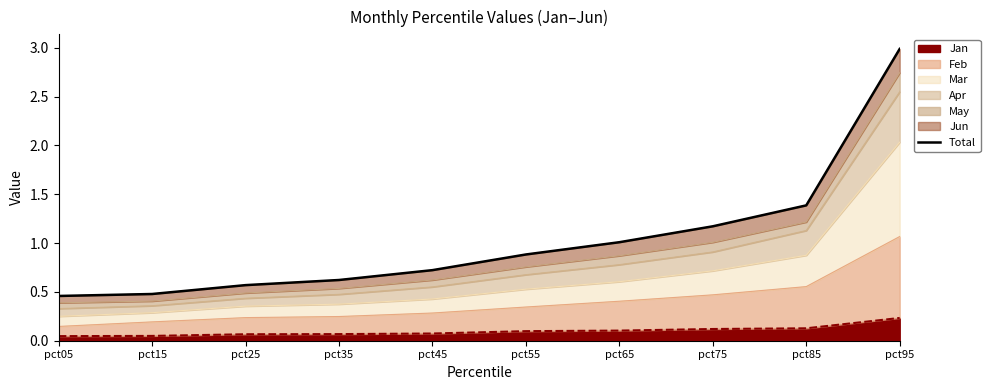

Reading left to right, list all the values displayed in this chart.

pct05=0.5	pct15=0.5	pct25=0.6	pct35=0.6	pct45=0.7	pct55=0.9	pct65=1.0	pct75=1.2	pct85=1.4	pct95=3.0